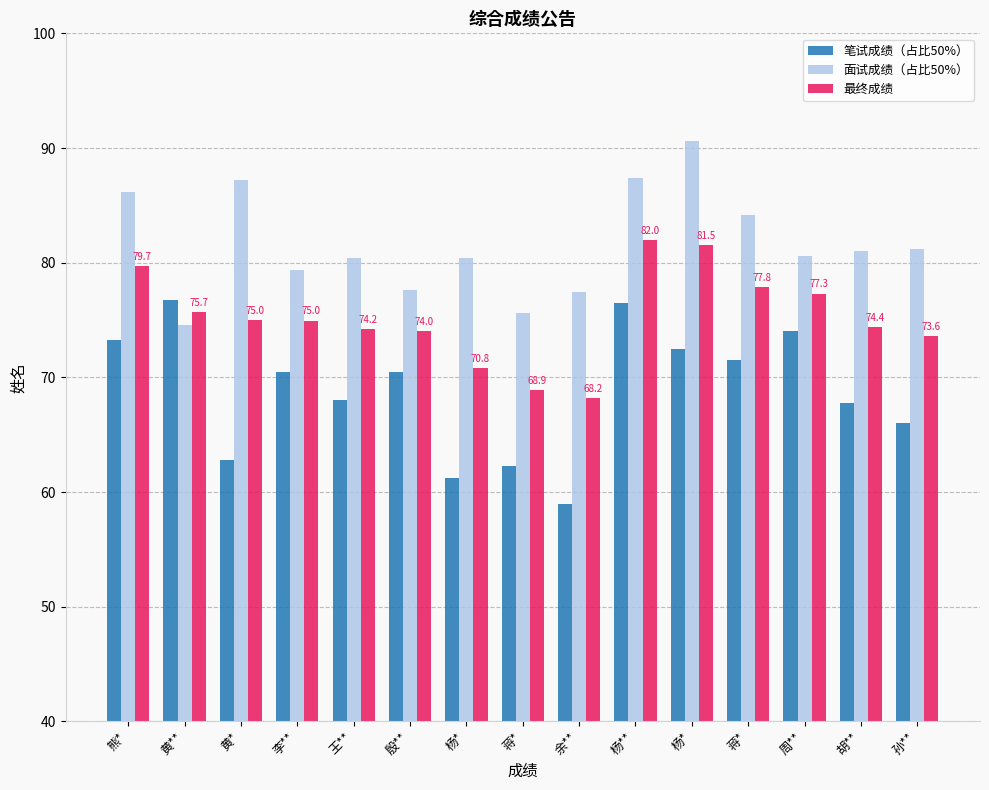

What is the difference between the maximum and second lowest values in the 面试成绩（占比50%） series?

15.0